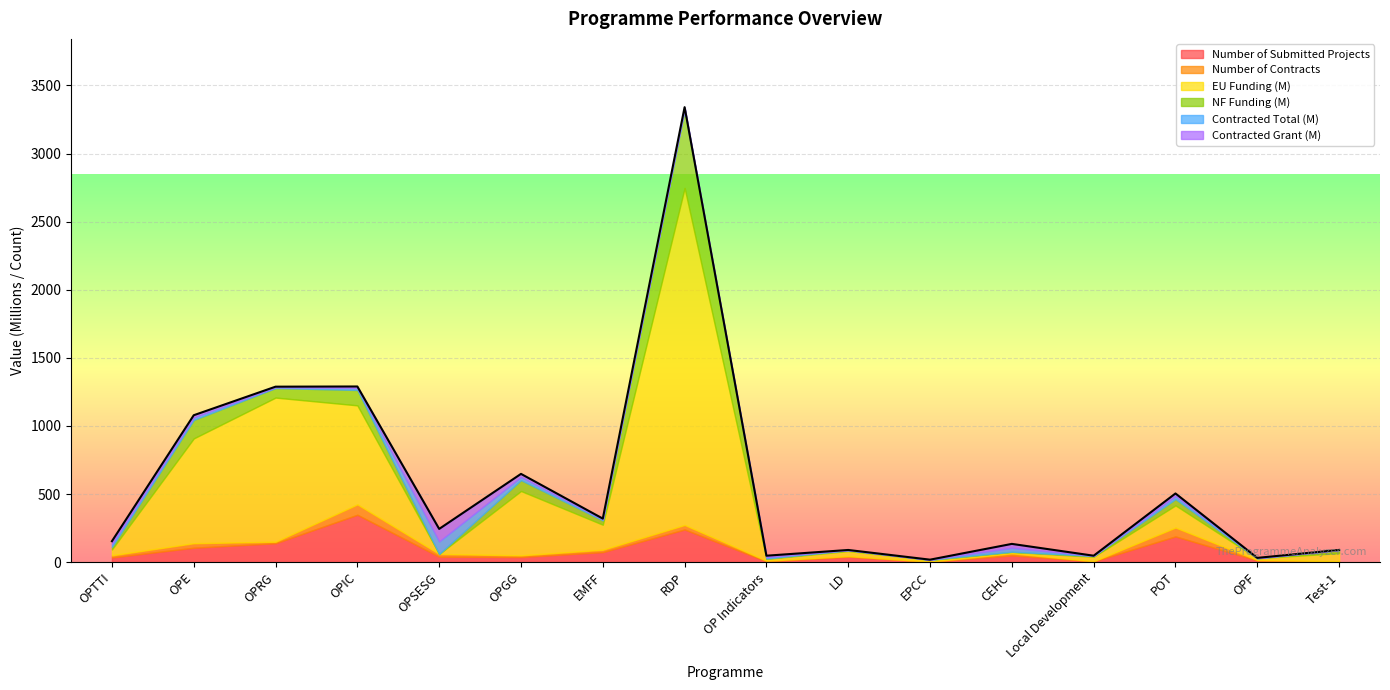

What is the sum of all EU Funding (M) values?

6068.5